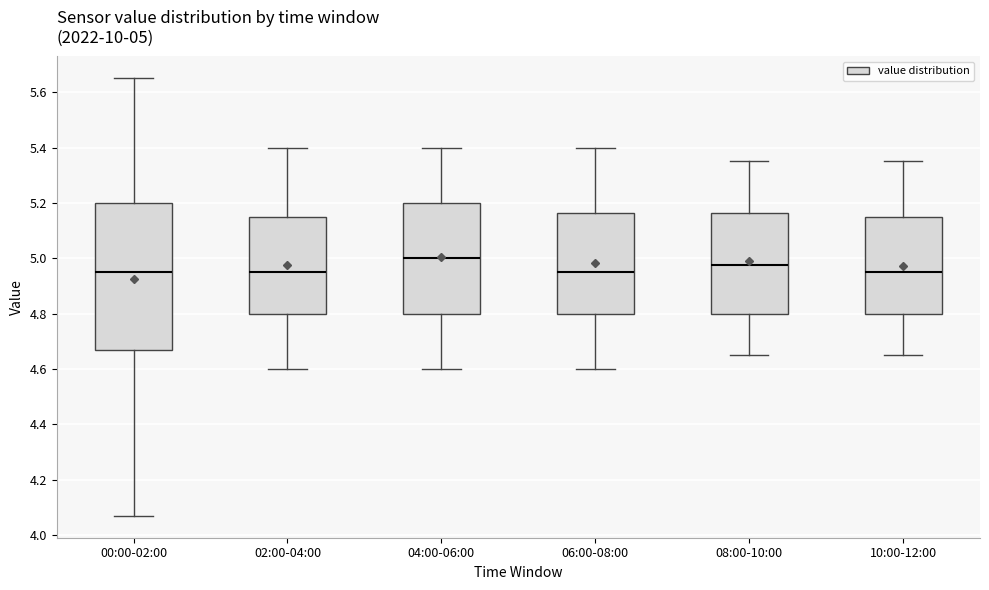

Comparing the boxes themselves (not the whiskers), which one is the tallest?

00:00-02:00